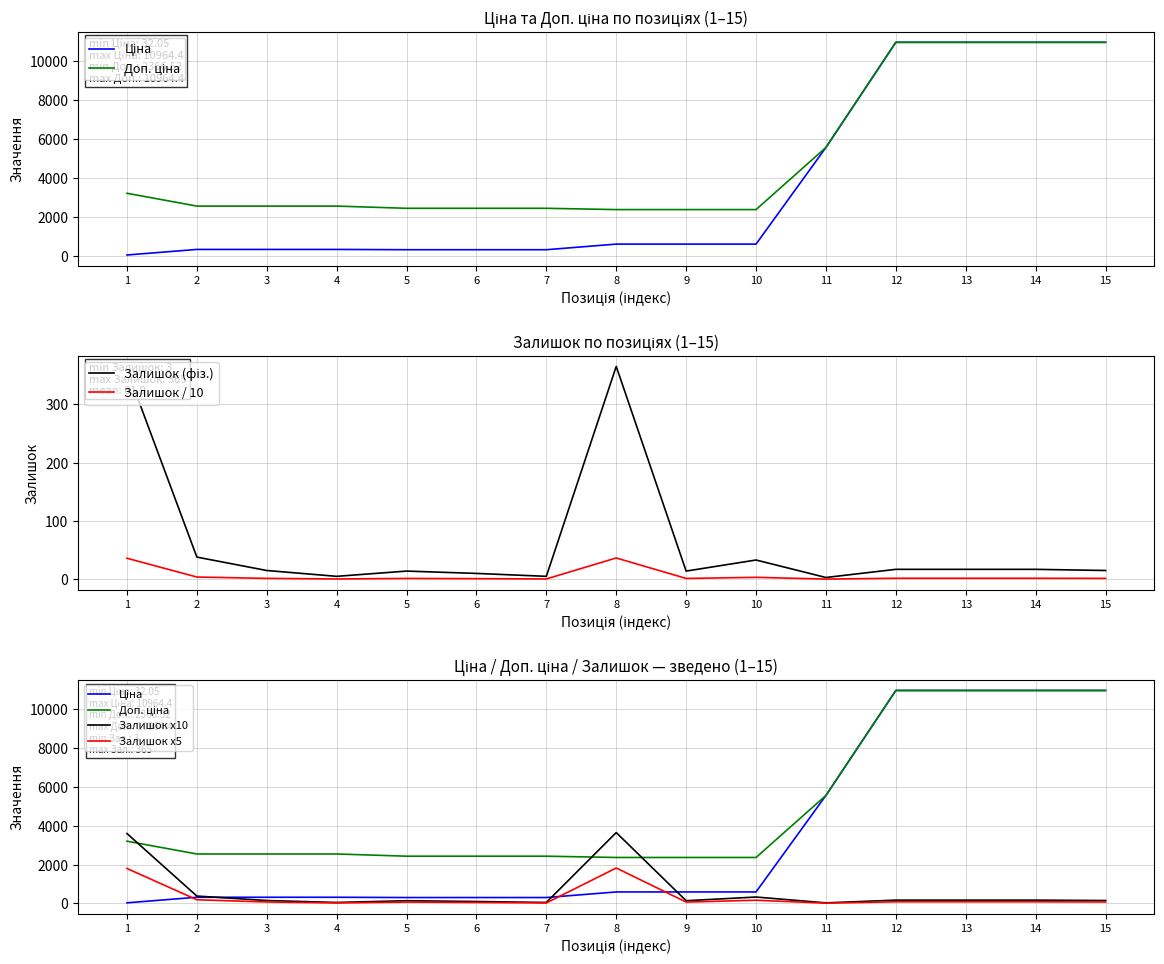

At which category is the sum across all series the highest?

12